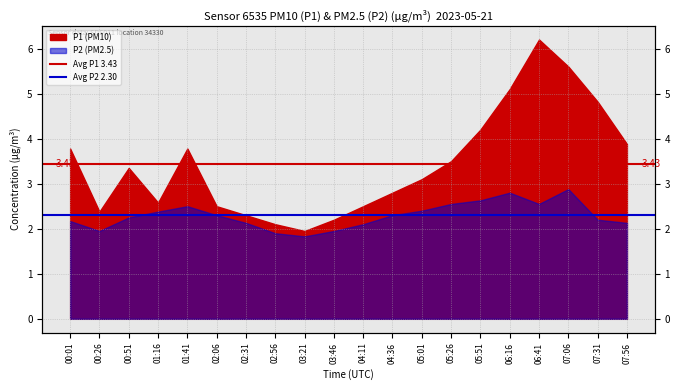

What is the value of the Avg P1 3.43 point at the 2nd from the left?

3.4